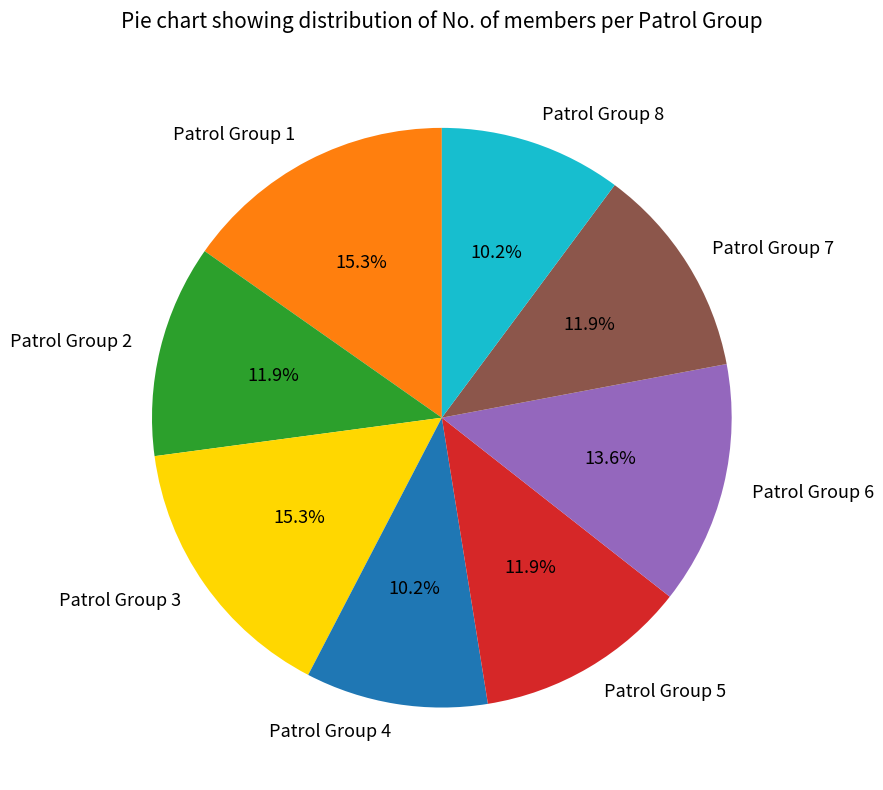

Combined, do Patrol Group 4 and Patrol Group 5 account for over 50%?

No